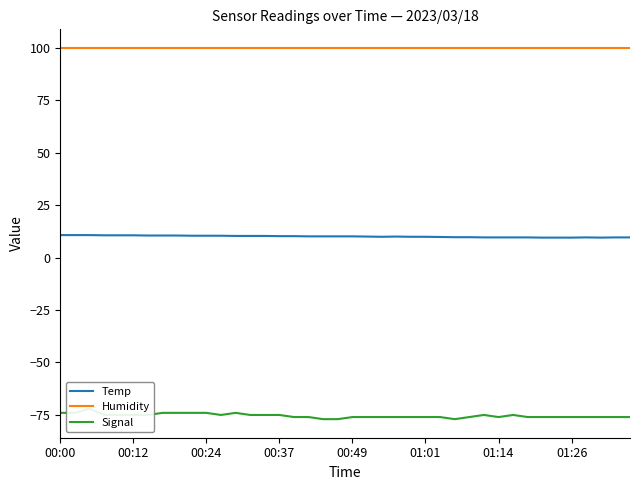

True or false: Humidity and Temp cross at least once.

False